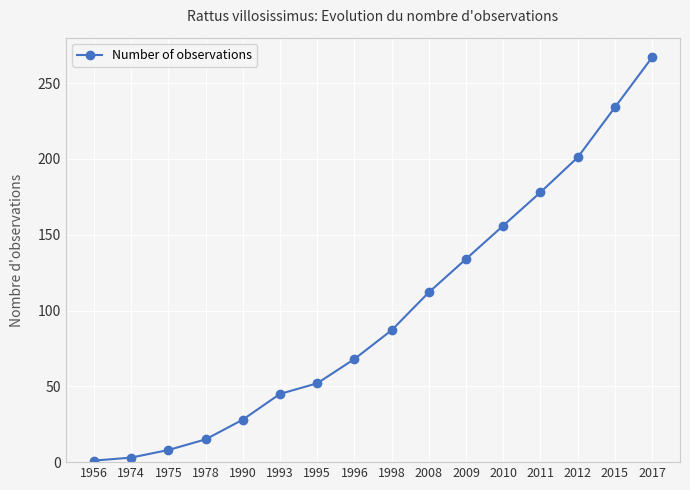

What is the change in value from 1990 to 2017?

+239